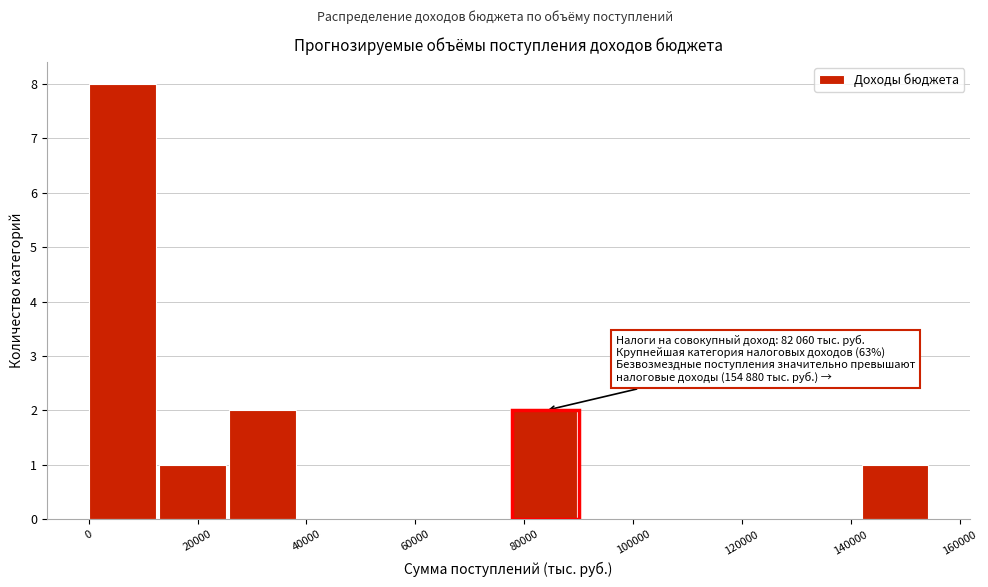

Over which range of the x-axis is the bar tallest?

0 to 12000